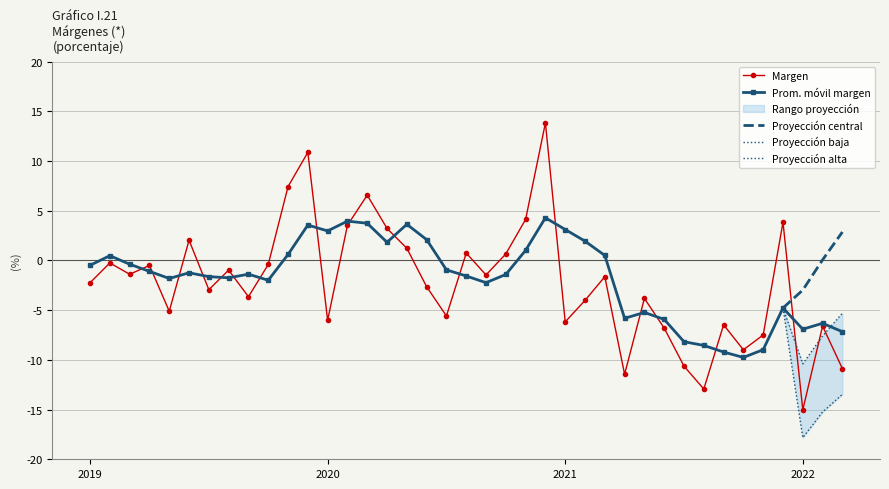

Is the value of Prom. móvil margen at 2021-11 greater than the value of Margen at 2019-07?

No